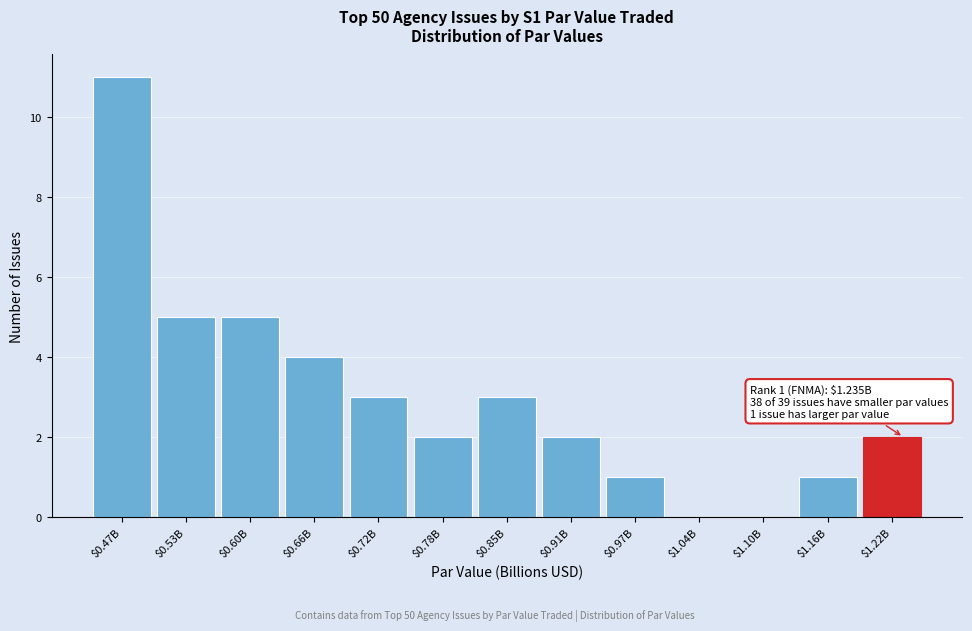

Is it true that the value at $1.04B is 6?

False